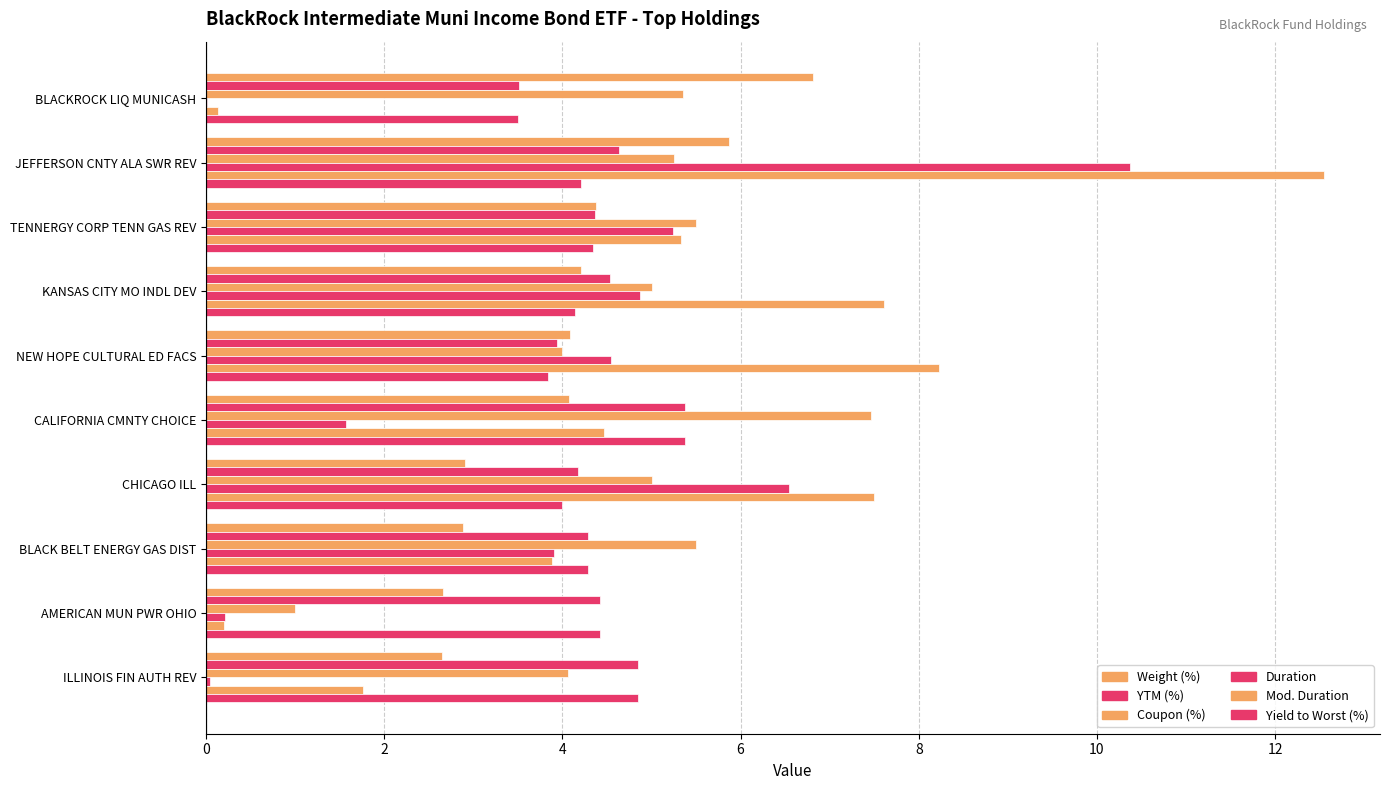

Reading left to right, what are all the values shown in this chart?

Weight (%): 6.8	5.9	4.4	4.2	4.1	4.1	2.9	2.9	2.7	2.6
YTM (%): 3.5	4.6	4.4	4.5	3.9	5.4	4.2	4.3	4.4	4.8
Coupon (%): 5.3	5.2	5.5	5.0	4.0	7.5	5.0	5.5	1.0	4.1
Duration: 0.0	10.4	5.2	4.9	4.5	1.6	6.5	3.9	0.2	0.0
Mod. Duration: 0.1	12.6	5.3	7.6	8.2	4.5	7.5	3.9	0.2	1.8
Yield to Worst (%): 3.5	4.2	4.3	4.1	3.8	5.4	4.0	4.3	4.4	4.8